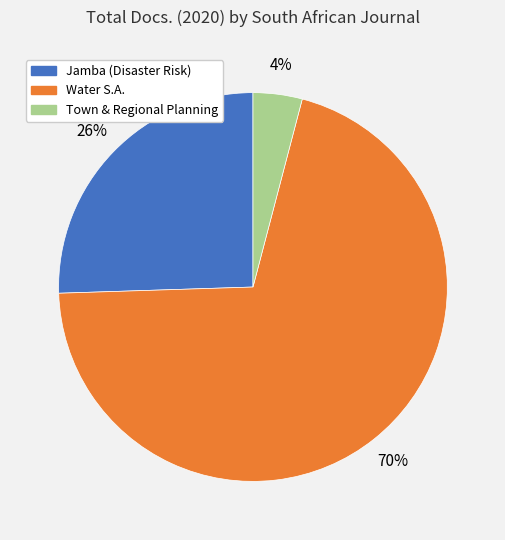

To the nearest percent, what is the average slice percentage?

33%